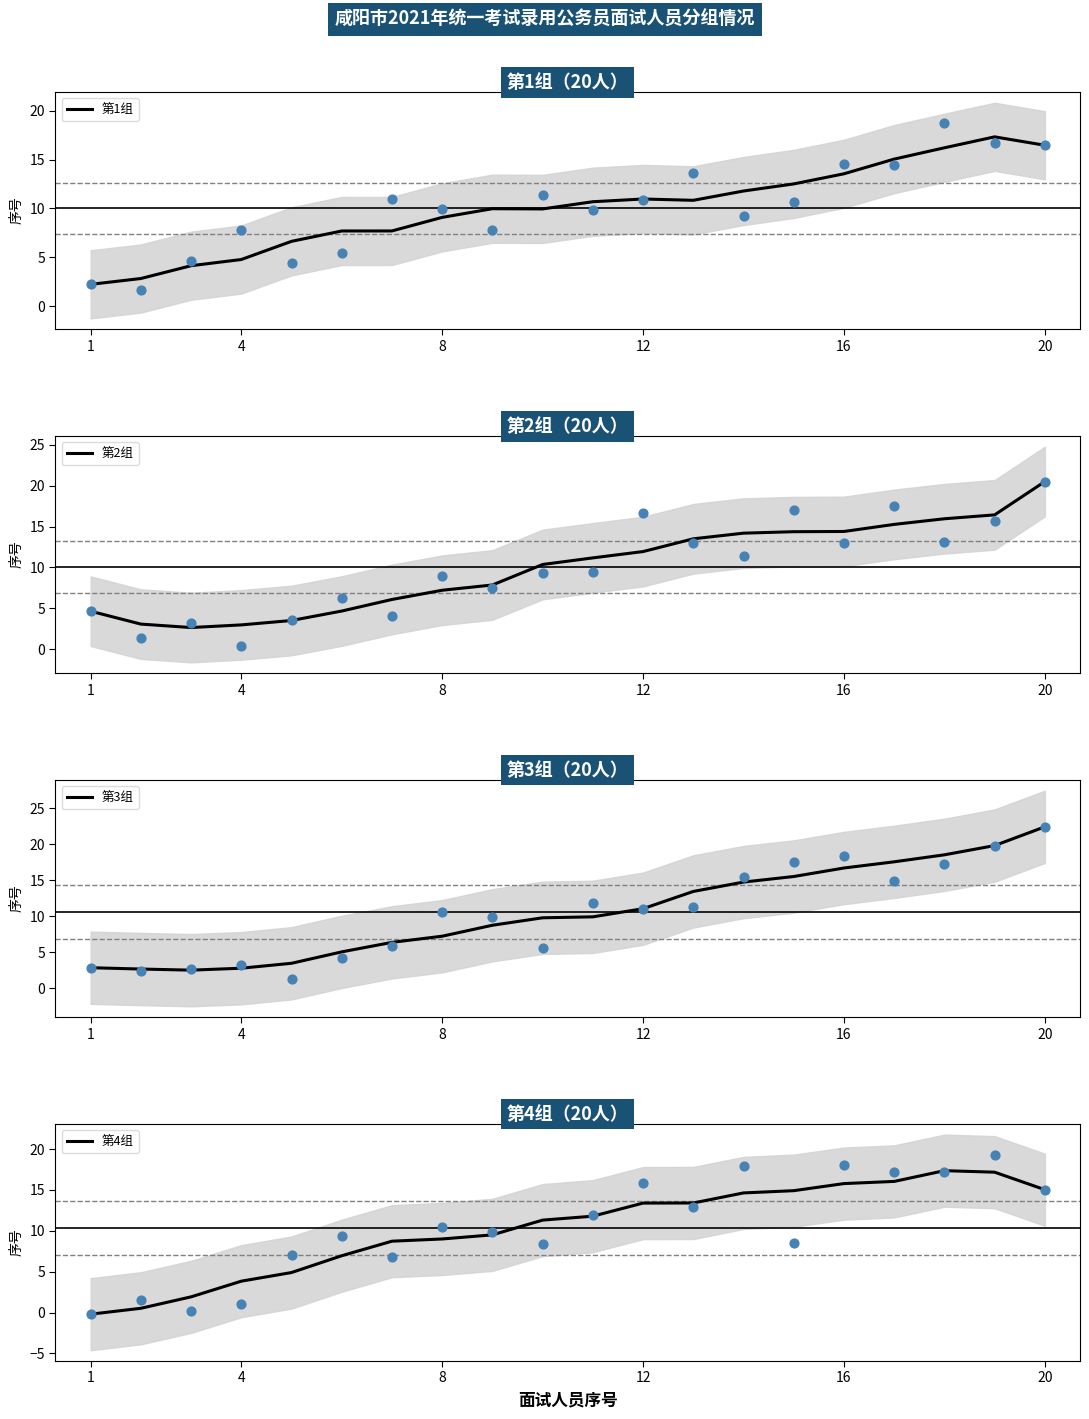

Which series has the largest Y range (max minus min)?

第3组